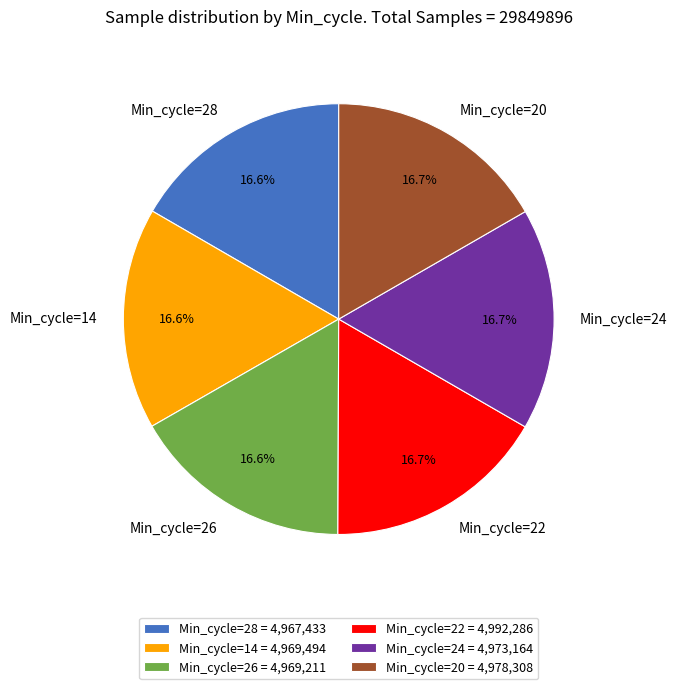

What is the ratio of the value at Min_cycle=20 to the value at Min_cycle=24?

1.0